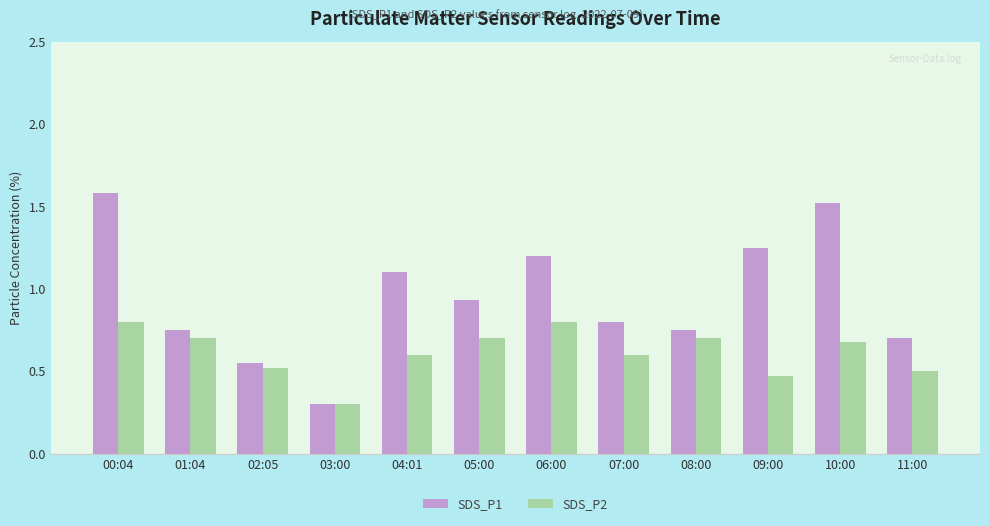

Count the number of categories in the chart.

12